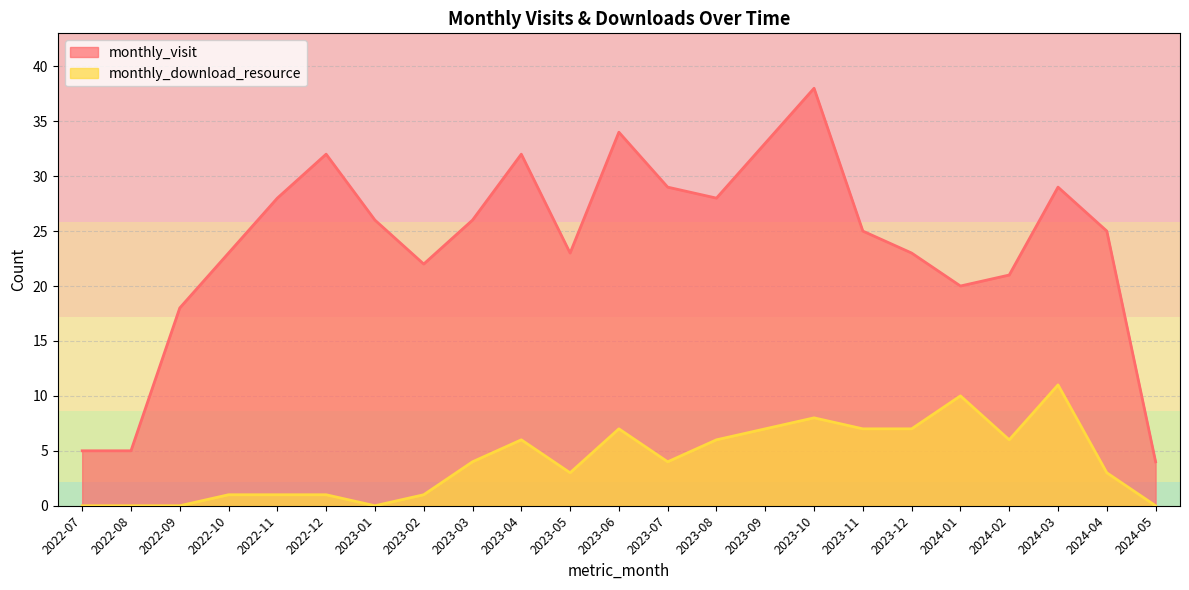

How many data points does each series have?

23